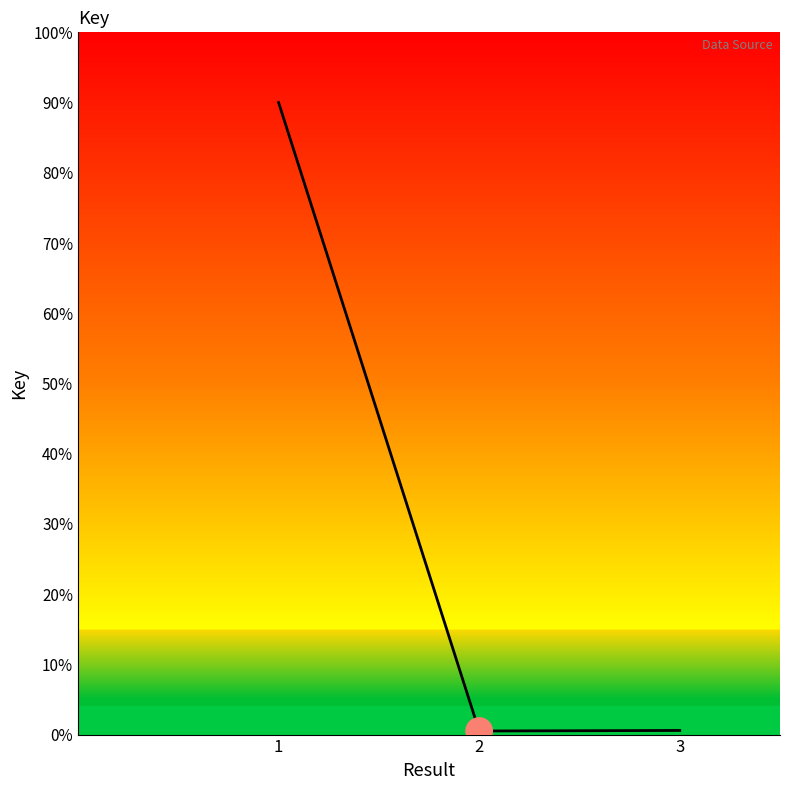

What is the greatest value displayed?

90.0